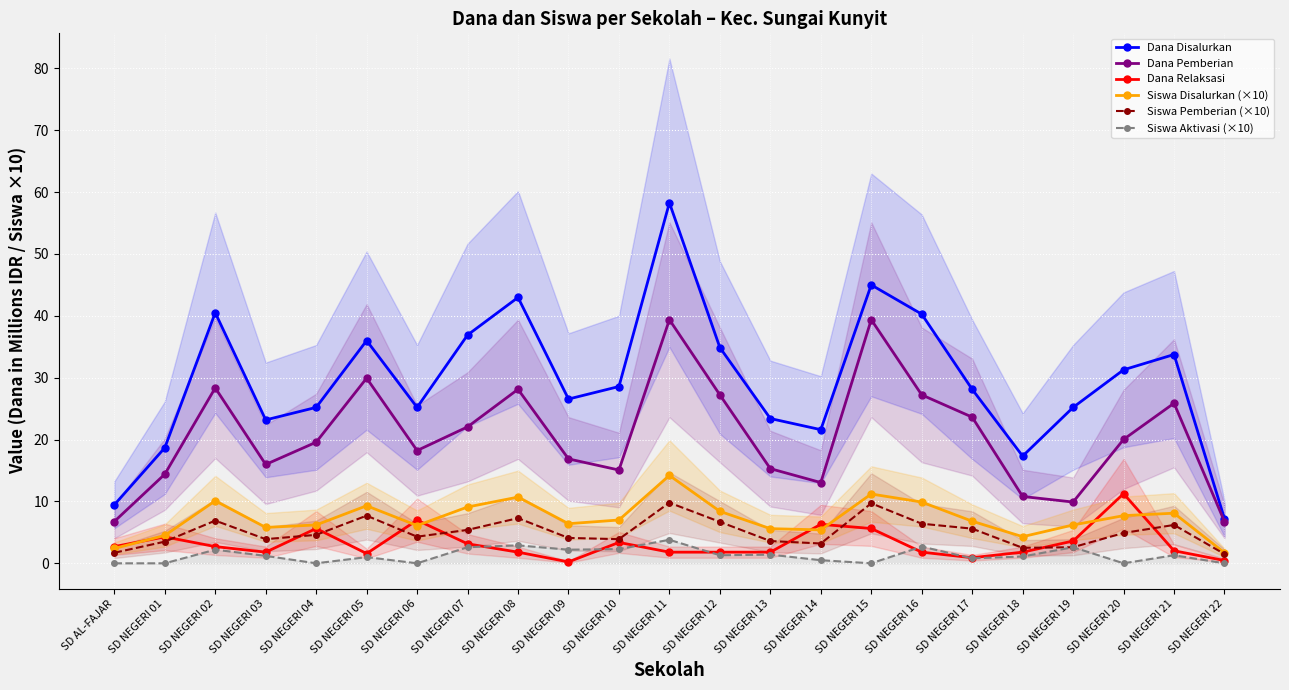

Which category has the highest value across all series?

SD NEGERI 11